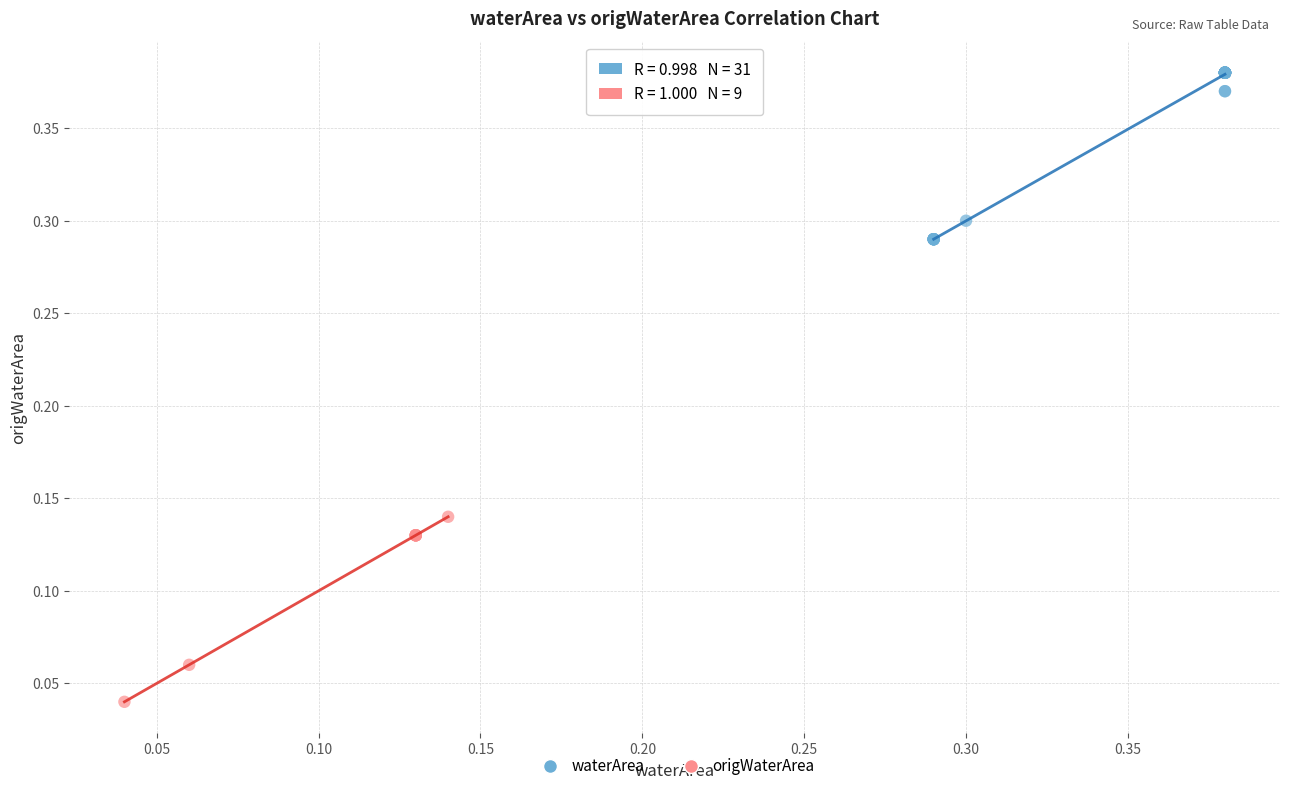

Which series has the largest Y range (max minus min)?

origWaterArea